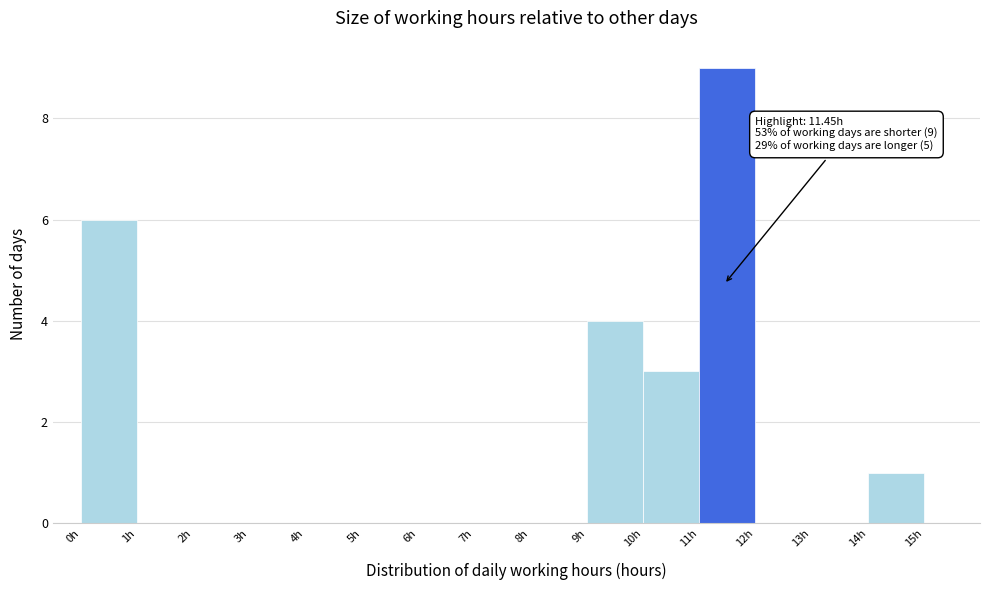

Which range on the x-axis has the tallest bar?

11 to 12